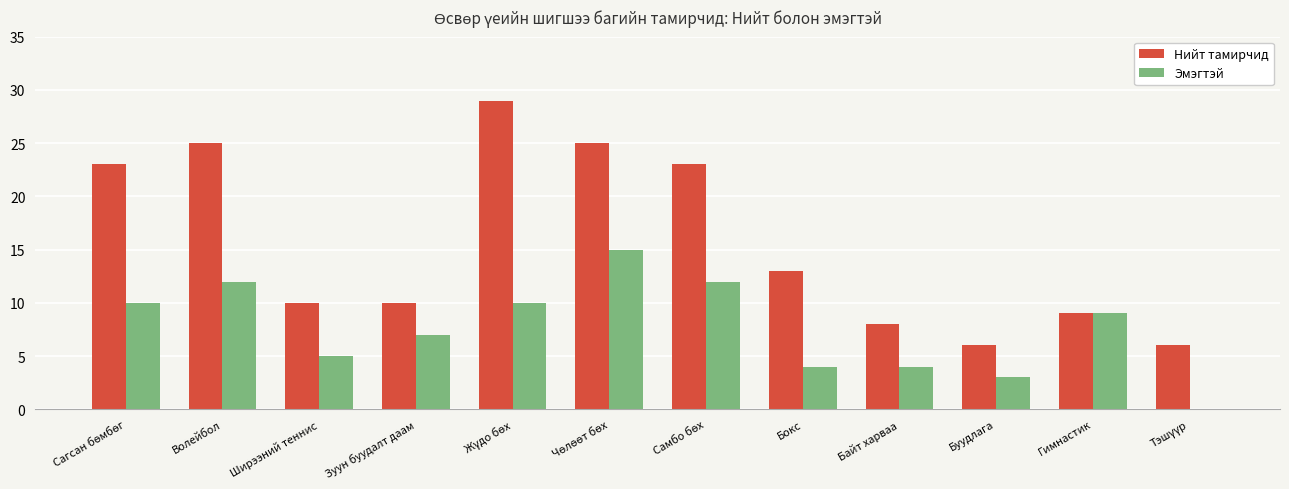

What is the maximum value shown in the chart?

29